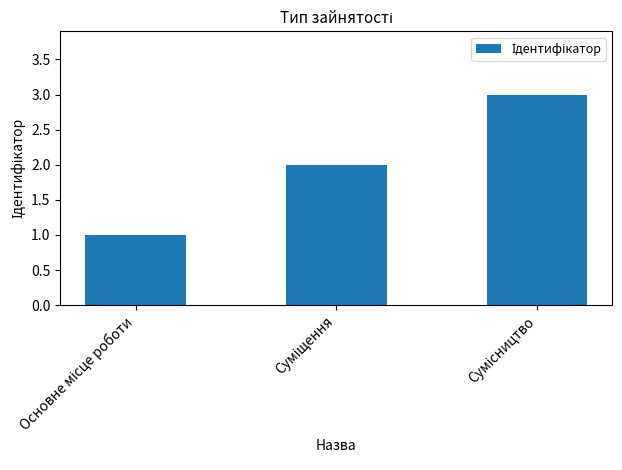

Count the number of data series in this chart.

1